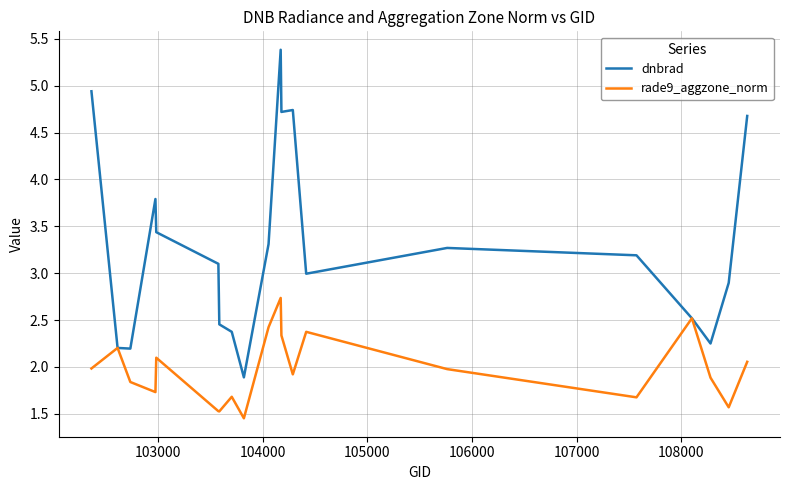

How many lines are shown in the chart?

2